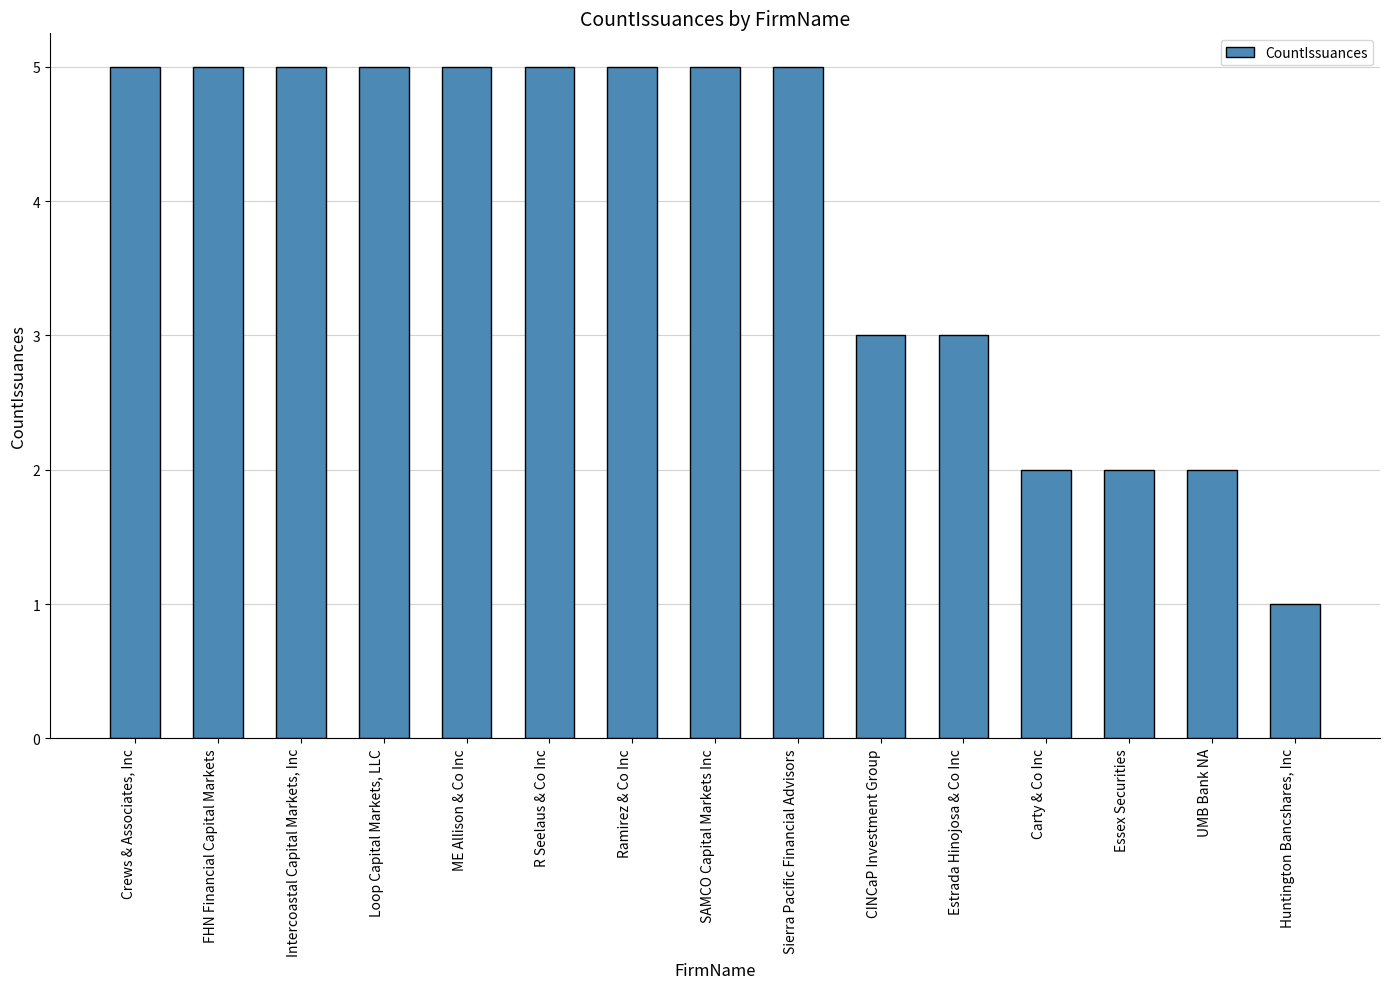

What is the label of the 6th bar from the right?

CINCaP Investment Group